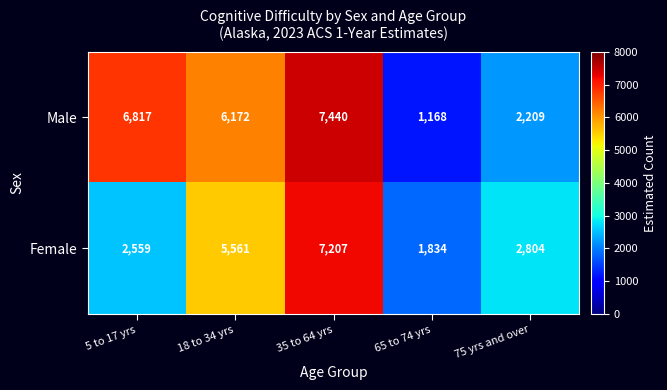

Is it true that Male equals 11079 at 35 to 64 yrs?

False